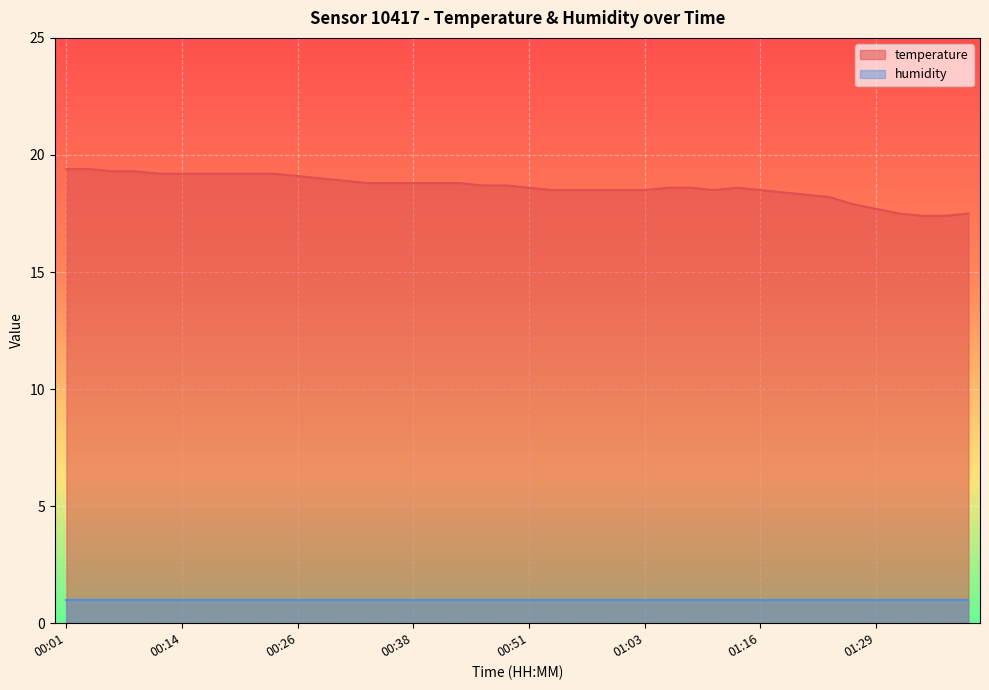

At which label does the data first exceed 18?

00:01